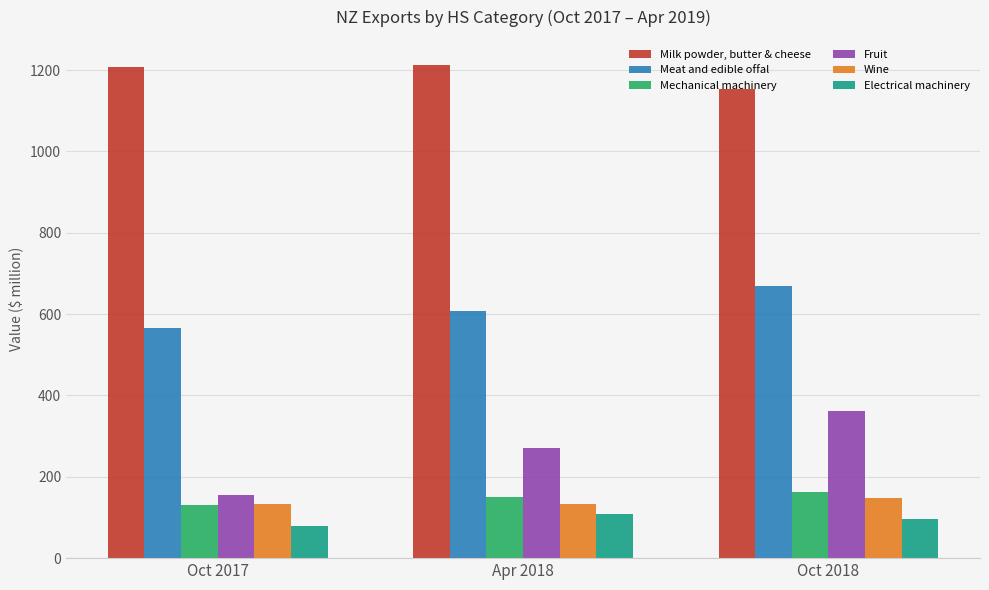

Which series changed the most between Oct 2017 and Oct 2018?

Fruit